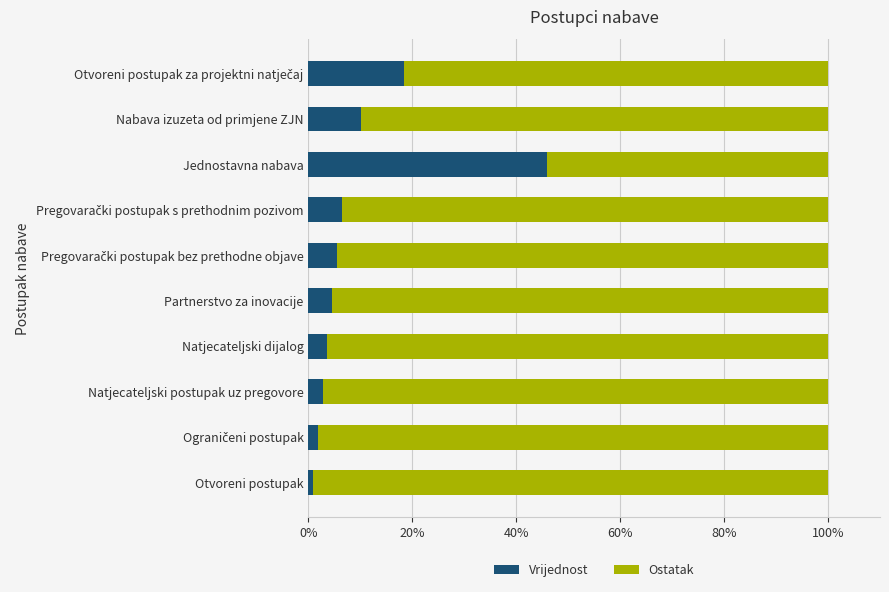

Which category has the highest value in the Vrijednost series?

Jednostavna nabava